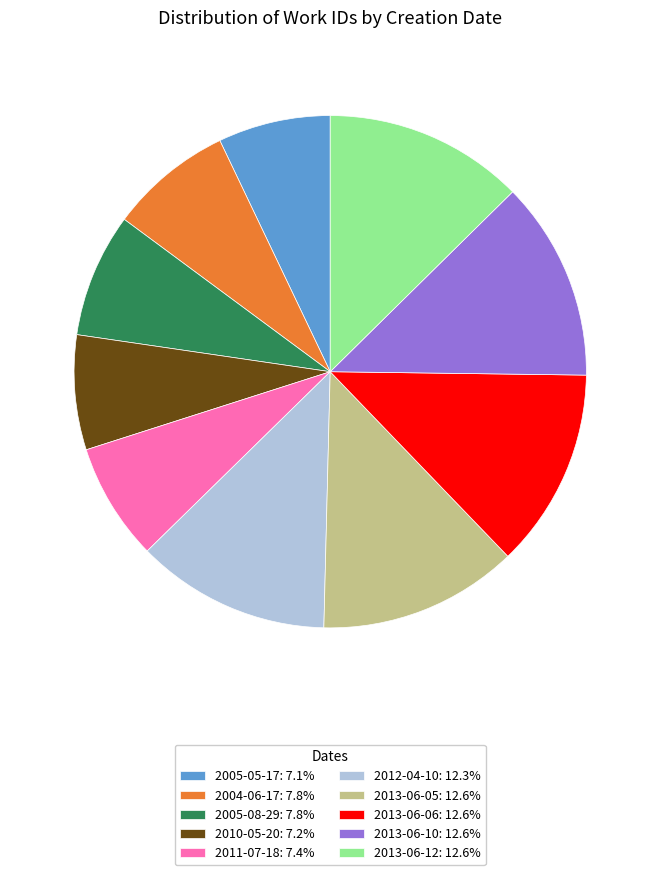

Approximately how many times larger is the value at 2013-06-06: 12.6% compared to 2012-04-10: 12.3%?

1.0